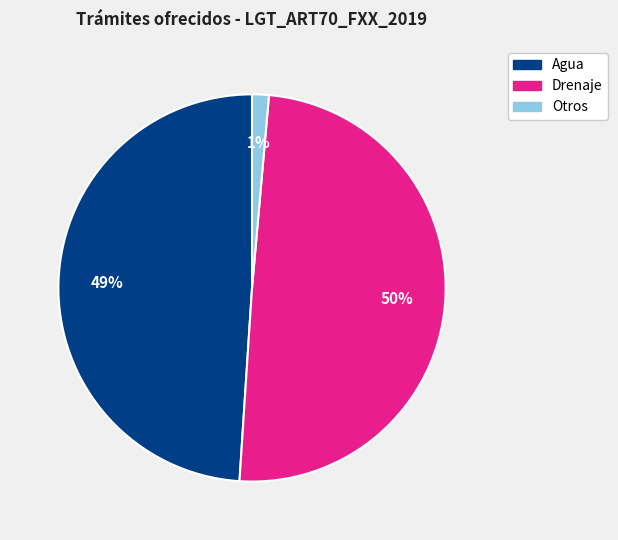

To the nearest percent, what is the average slice percentage?

33%